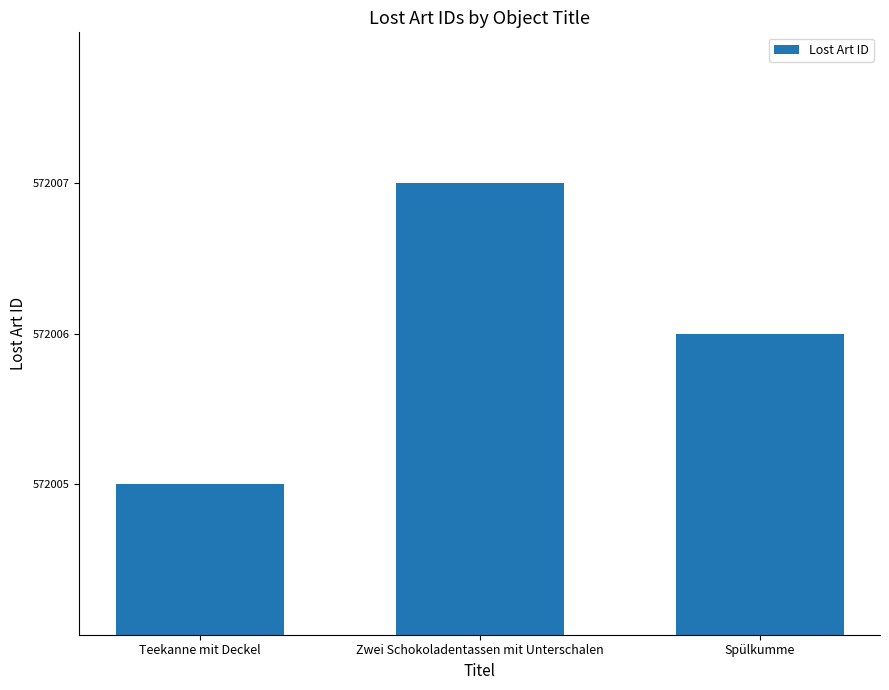

Read the value at Zwei Schokoladentassen mit Unterschalen.

572007